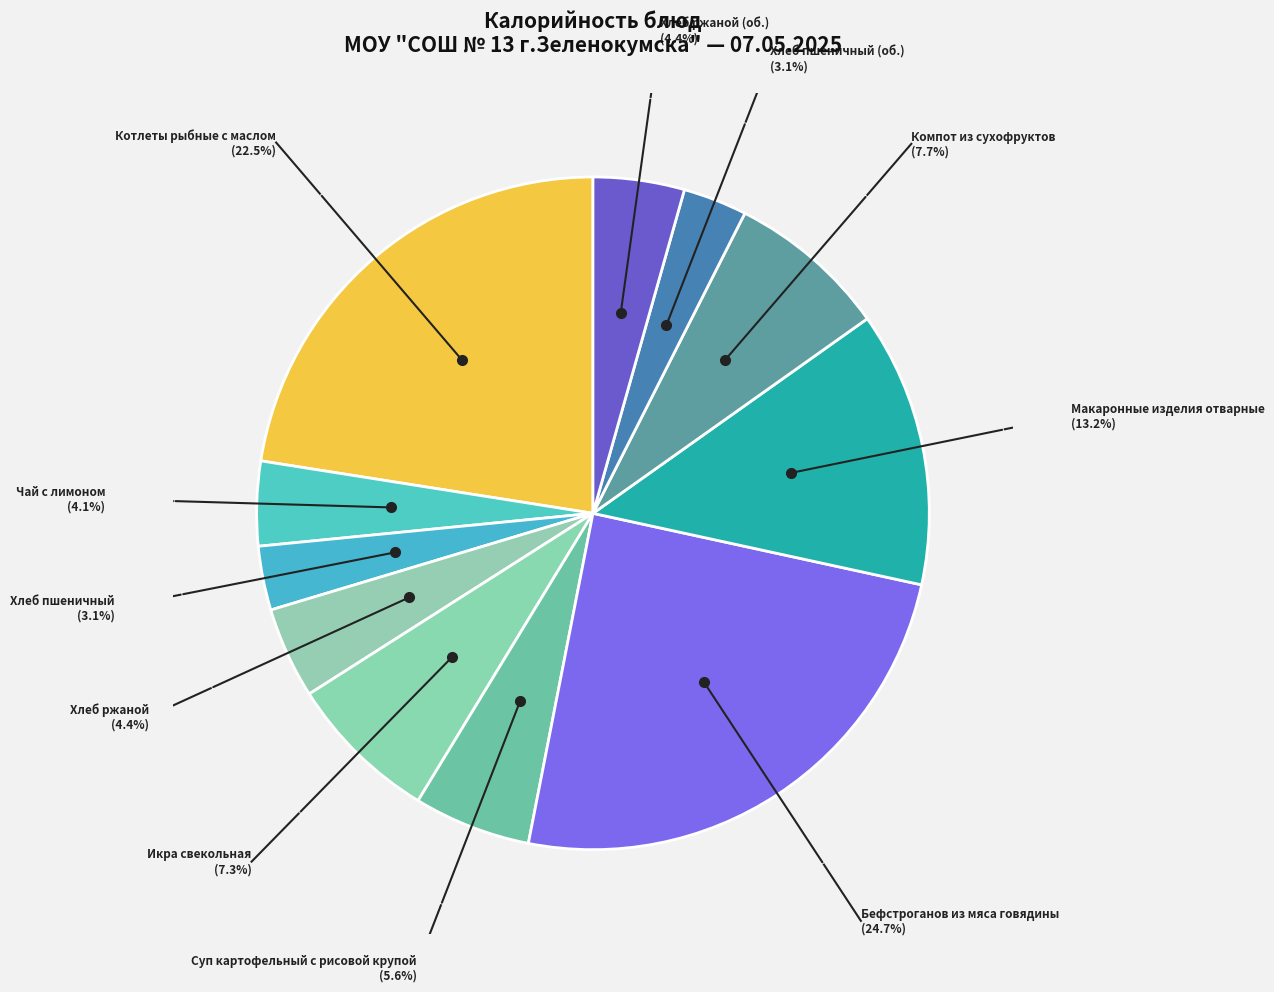

Which category has the smallest portion of the pie?

Хлеб пшеничный (завтрак)